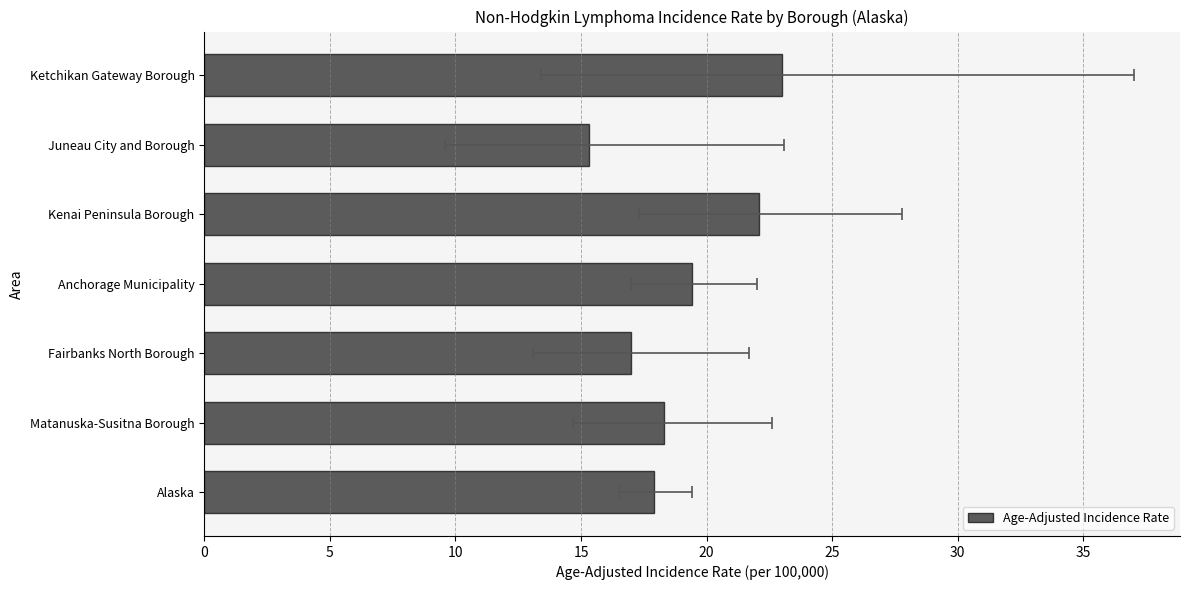

What is the minimum value shown in the chart?

15.3